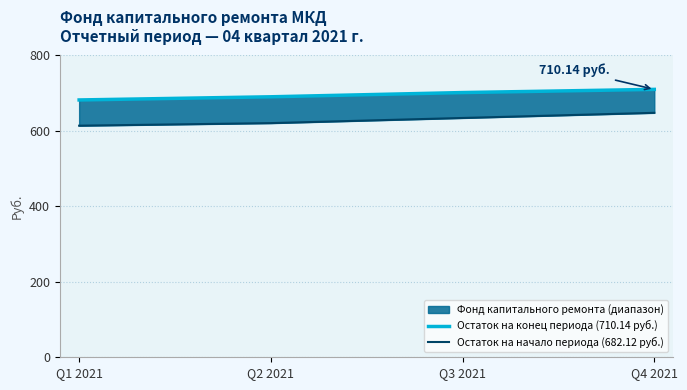

Where does the Остаток на начало периода (682.12 руб.) series first go above 634?

Q3 2021